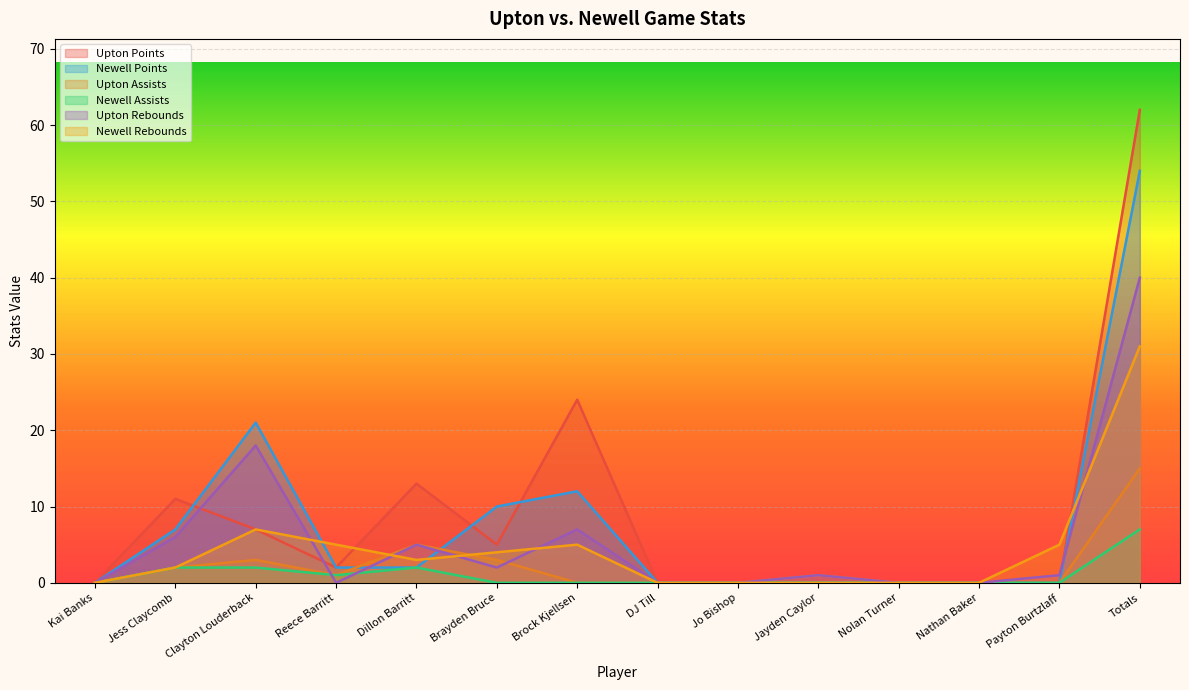

List the series in order of their peak value, lowest first.

Newell Assists, Upton Assists, Newell Rebounds, Upton Rebounds, Newell Points, Upton Points